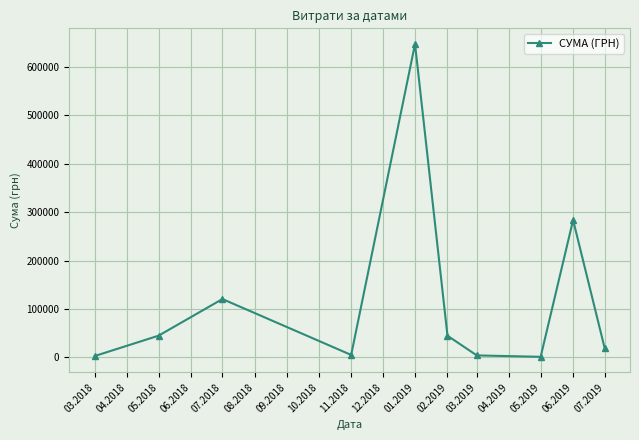

What is the difference between the maximum and minimum values?

647029.6